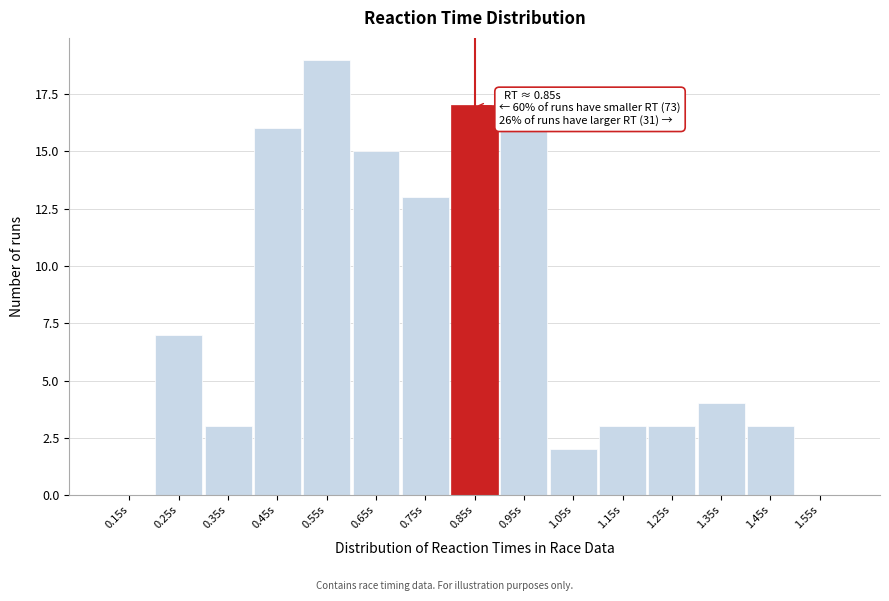

Over which range of the x-axis is the bar tallest?

0.5 to 0.6